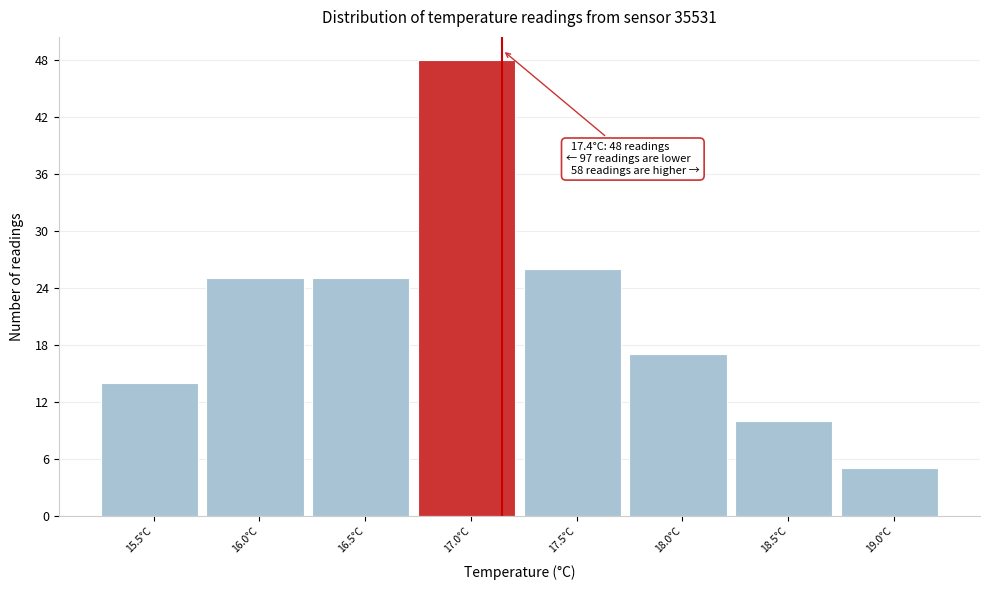

Reading right to left, transcribe all the data shown in this chart.

19.0°C=5	18.5°C=10	18.0°C=17	17.5°C=26	17.0°C=48	16.5°C=25	16.0°C=25	15.5°C=14